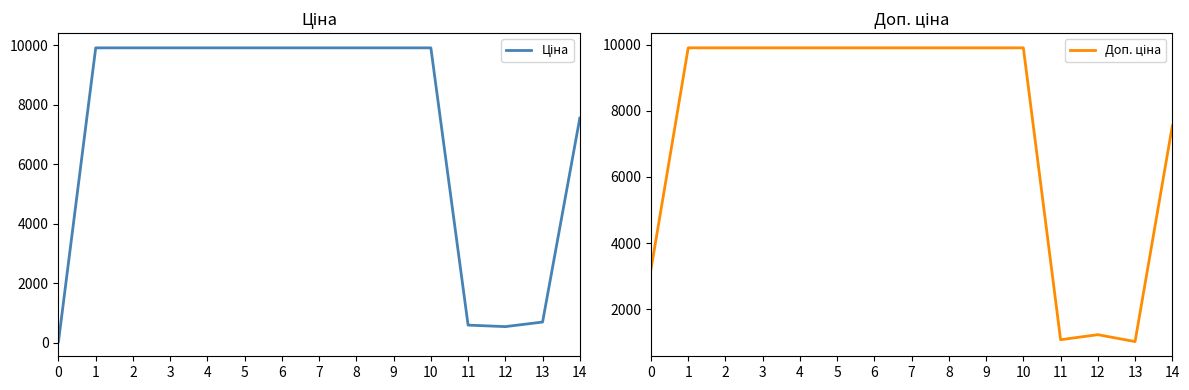

Which series has the widest spread of values?

Ціна